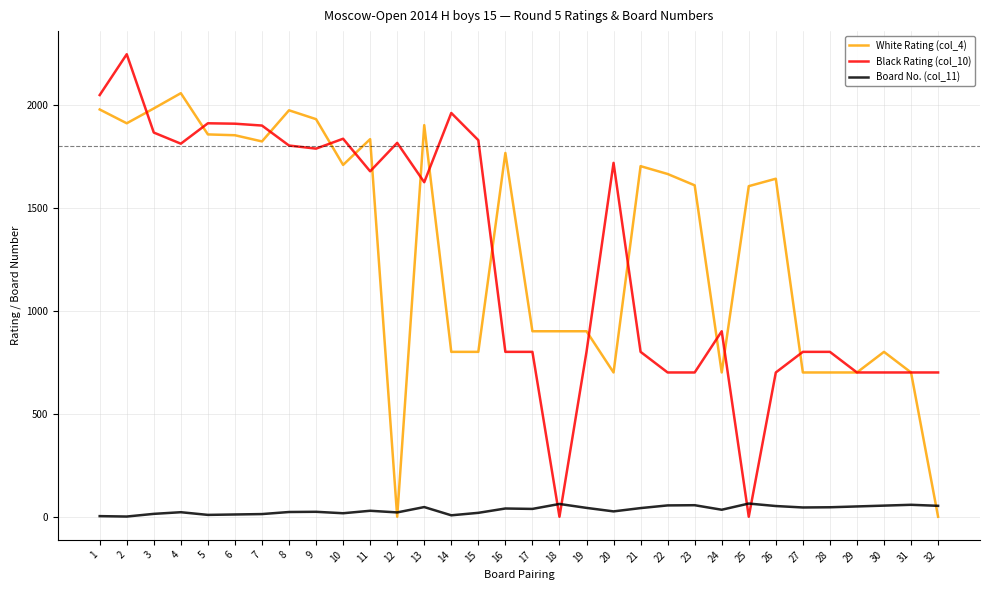

What is the average value of the Board No. (col_11) series?

34